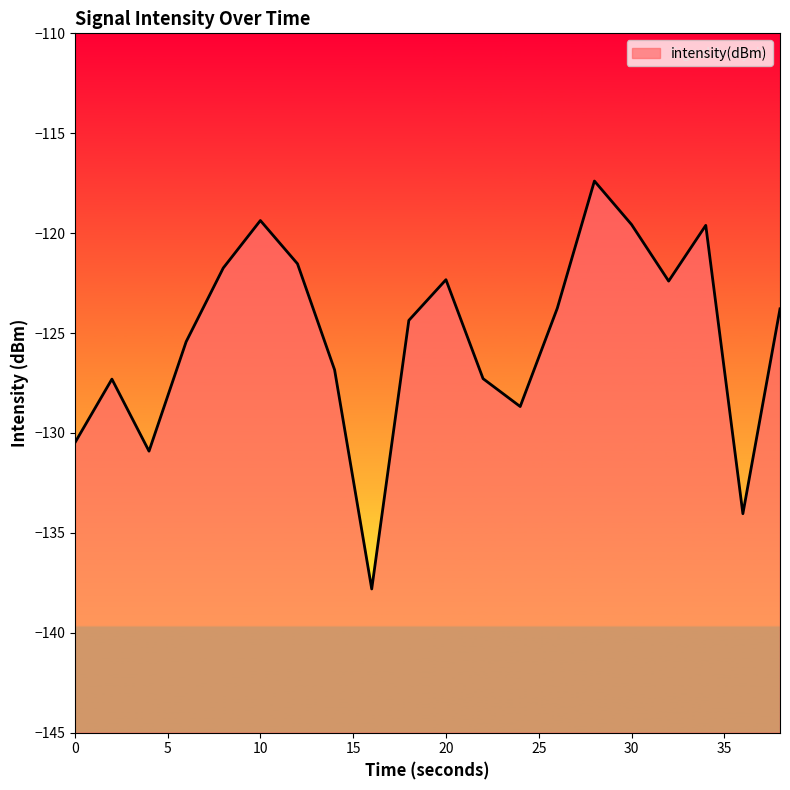

List the labels in order of value, smallest first.

16, 36, 4, 0, 24, 2, 22, 14, 6, 18, 38, 26, 32, 20, 8, 12, 34, 30, 10, 28